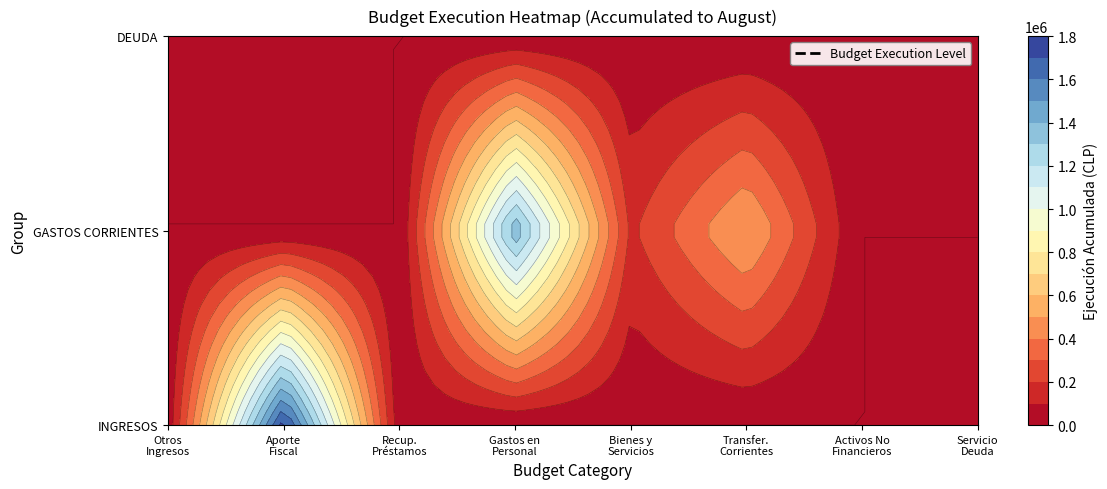

Reading left to right, extract all data points from this chart.

OTROS INGRESOS CORRIENTES: 26577	0	0
APORTE FISCAL: 1763558	0	0
RECUPERACION DE PRESTAMOS: 22940	0	0
GASTOS EN PERSONAL: 0	1401630	0
BIENES Y SERVICIOS DE CONSUMO: 0	181187	0
TRANSFERENCIAS CORRIENTES: 0	525527	0
ADQUISICION DE ACTIVOS NO FINANCIEROS: 0	0	0
SERVICIO DE LA DEUDA: 0	0	99723